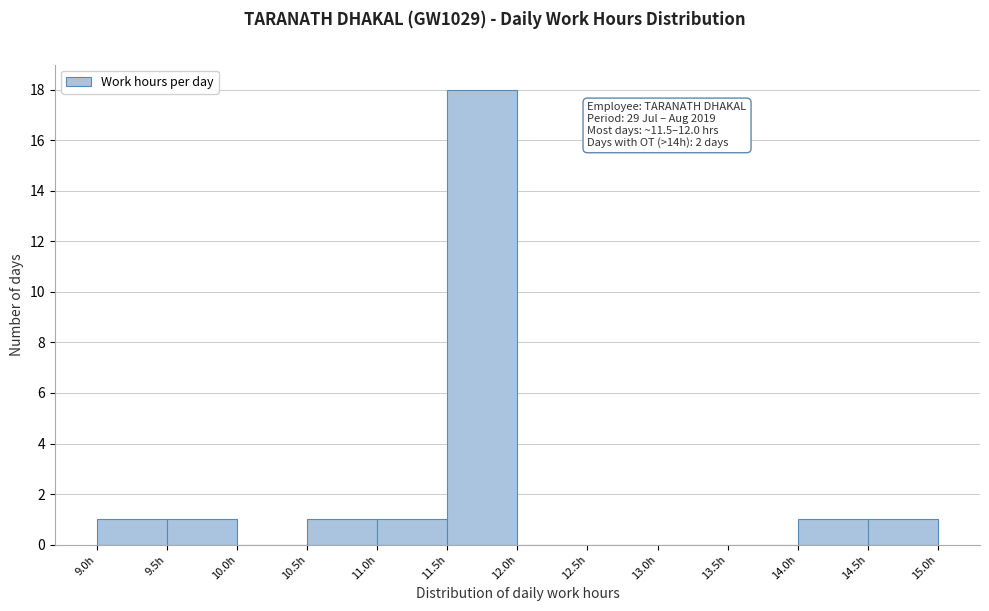

Which range on the x-axis has the tallest bar?

11.5 to 12.0